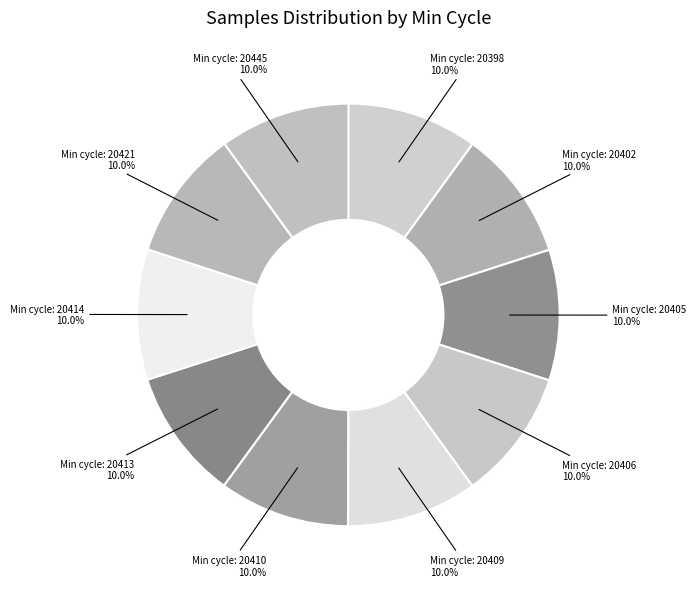

Is there a majority slice in this chart?

No